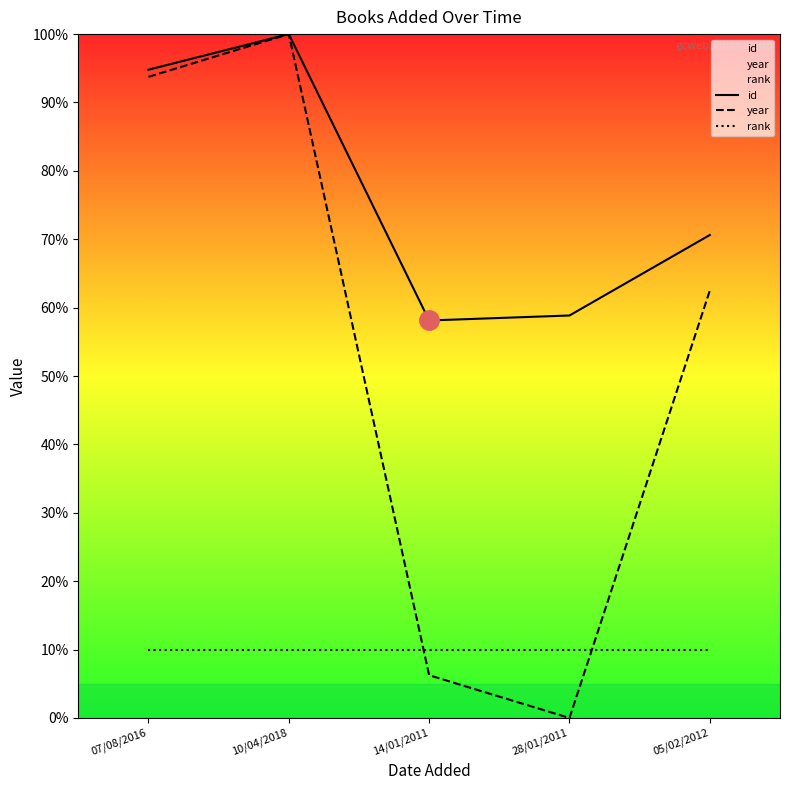

At which label does id first exceed 70?

07/08/2016